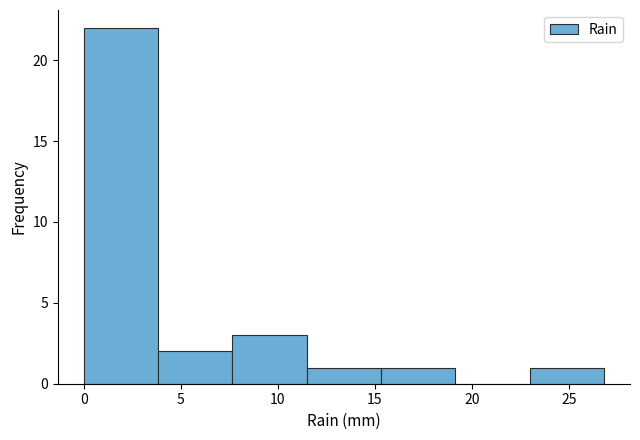

Reading left to right, transcribe this chart: for each bar, give the range it covers on the x-axis and its height. Neither the bar edges nor the heights are printed on the chart, so give them approximately, as read against the axes.

0.0 to 4.0: 22
4.0 to 7.5: 2
7.5 to 11.5: 3
11.5 to 15.5: 1
15.5 to 19.0: 1
19.0 to 23.0: 0
23.0 to 27.0: 1